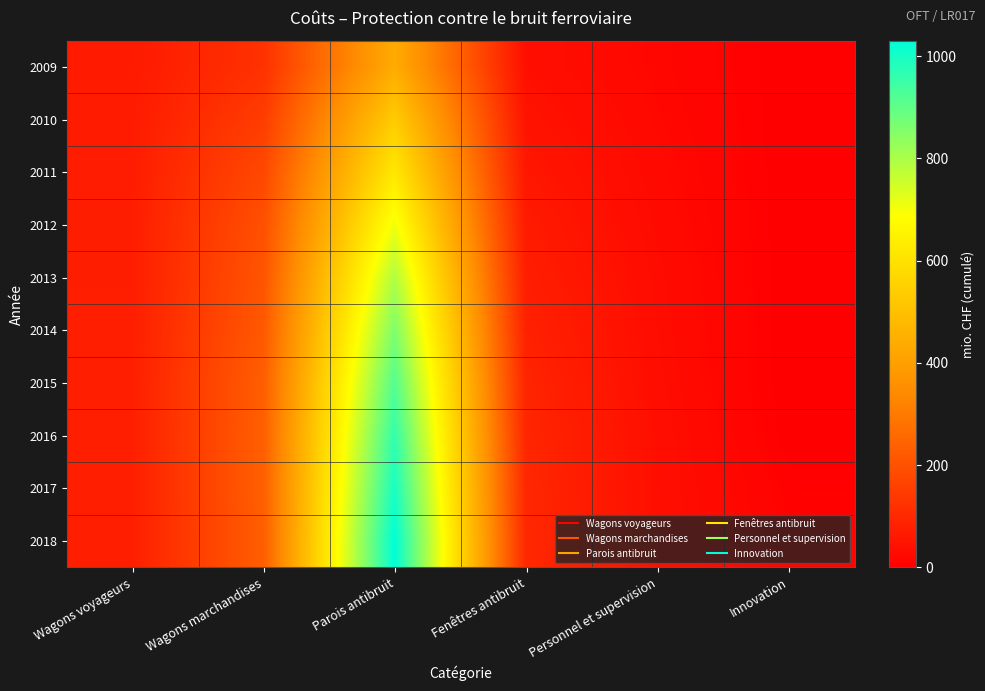

Reading left to right, extract all data points from this chart.

2009: Wagons voyageurs=65	Wagons marchandises=122	Parois antibruit=437	Fenêtres antibruit=38	Personnel et supervision=18	Innovation=0
2010: Wagons voyageurs=69	Wagons marchandises=149	Parois antibruit=534	Fenêtres antibruit=48	Personnel et supervision=21	Innovation=0
2011: Wagons voyageurs=71	Wagons marchandises=177	Parois antibruit=619	Fenêtres antibruit=57	Personnel et supervision=24	Innovation=0
2012: Wagons voyageurs=74	Wagons marchandises=196	Parois antibruit=706	Fenêtres antibruit=67	Personnel et supervision=27	Innovation=0
2013: Wagons voyageurs=74	Wagons marchandises=208	Parois antibruit=793	Fenêtres antibruit=75	Personnel et supervision=30	Innovation=0
2014: Wagons voyageurs=76	Wagons marchandises=218	Parois antibruit=859	Fenêtres antibruit=83	Personnel et supervision=32	Innovation=0
2015: Wagons voyageurs=77	Wagons marchandises=231	Parois antibruit=916	Fenêtres antibruit=90	Personnel et supervision=34	Innovation=0
2016: Wagons voyageurs=77	Wagons marchandises=234	Parois antibruit=961	Fenêtres antibruit=94	Personnel et supervision=37	Innovation=1
2017: Wagons voyageurs=77	Wagons marchandises=234	Parois antibruit=996	Fenêtres antibruit=98	Personnel et supervision=38	Innovation=6
2018: Wagons voyageurs=77	Wagons marchandises=231	Parois antibruit=1030	Fenêtres antibruit=99	Personnel et supervision=38	Innovation=9